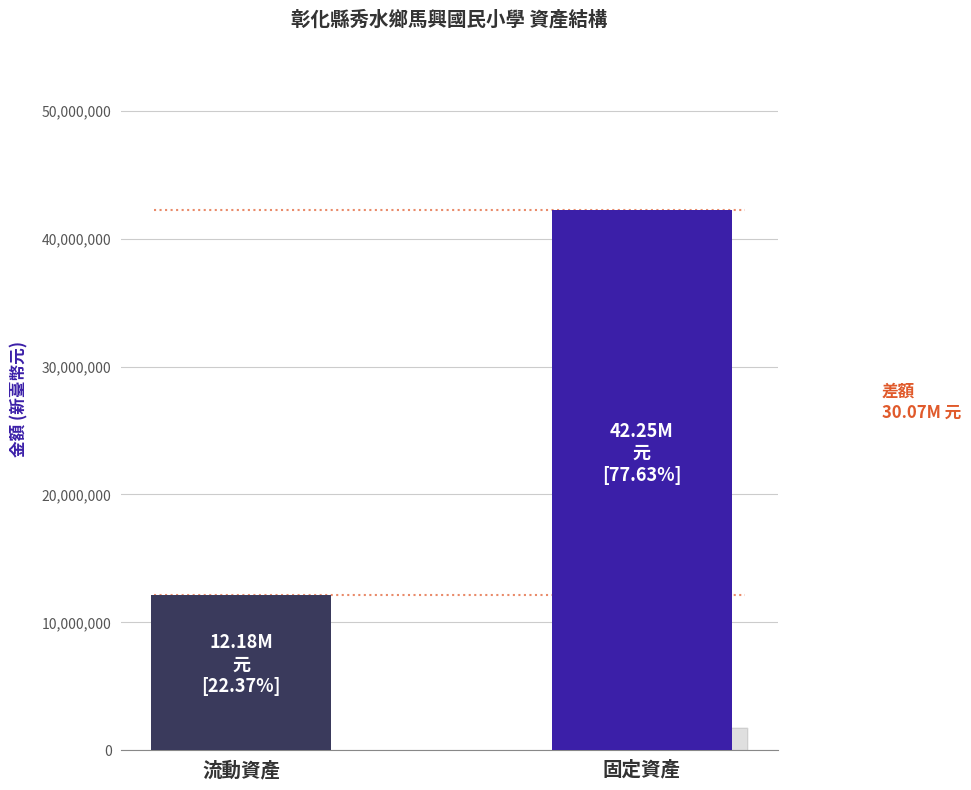

What is the greatest value displayed?

42249757